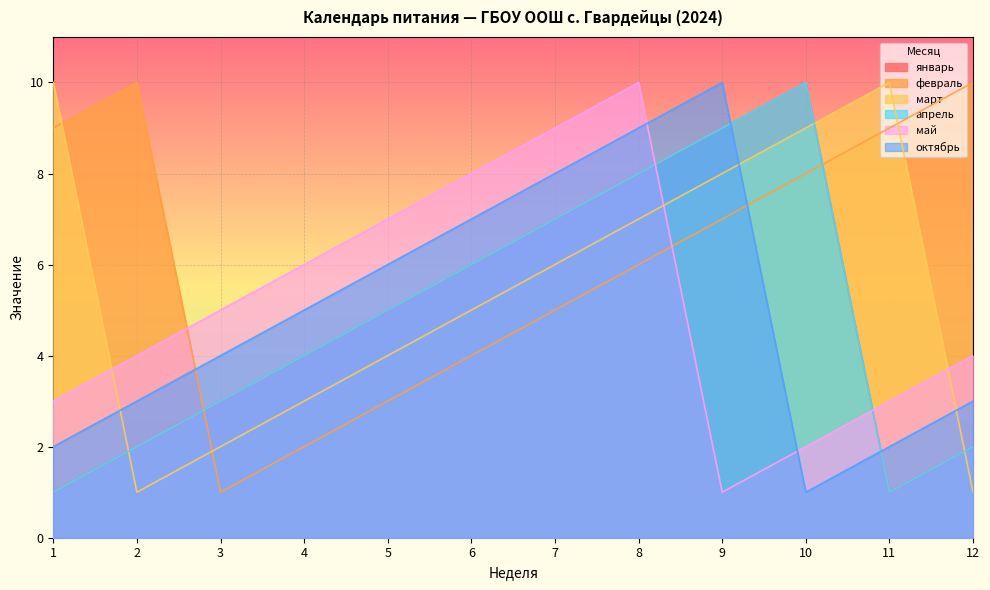

Read the октябрь value at 1.

2